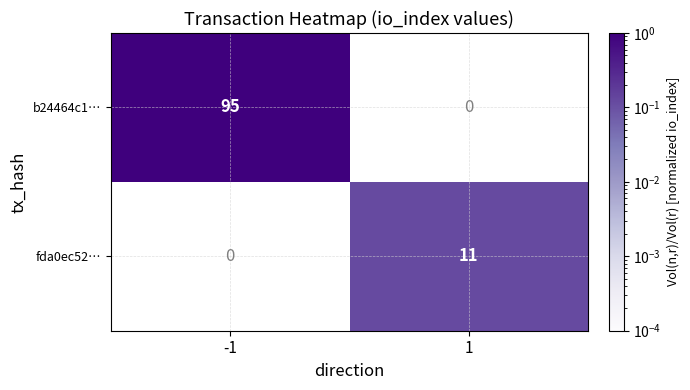

Which series has the largest total across all categories?

b24464c1…